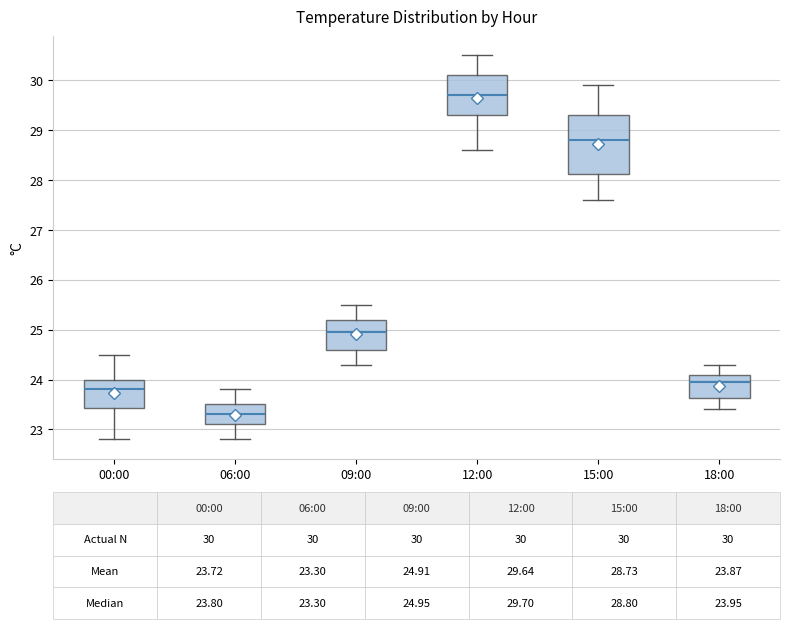

Comparing the boxes themselves (not the whiskers), which one is the tallest?

15:00